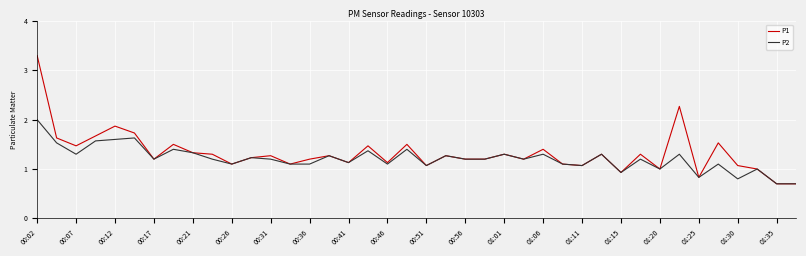

Which series has the largest range (max minus min)?

P1